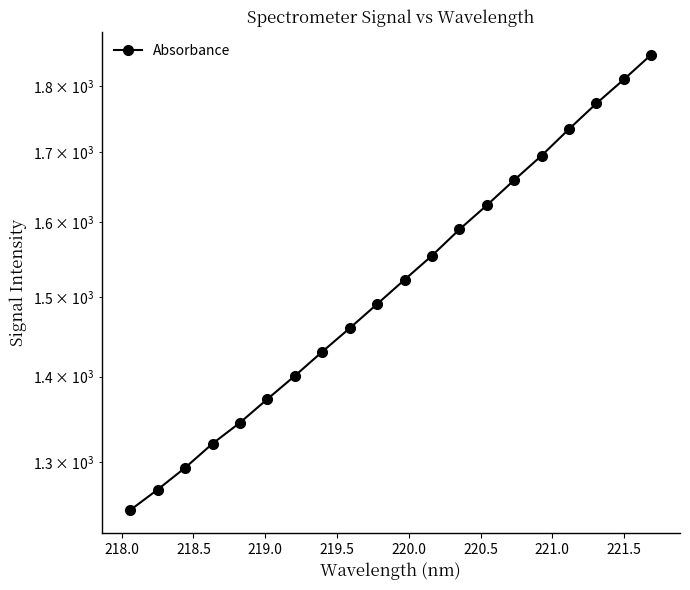

What is the greatest value displayed?

1850.1